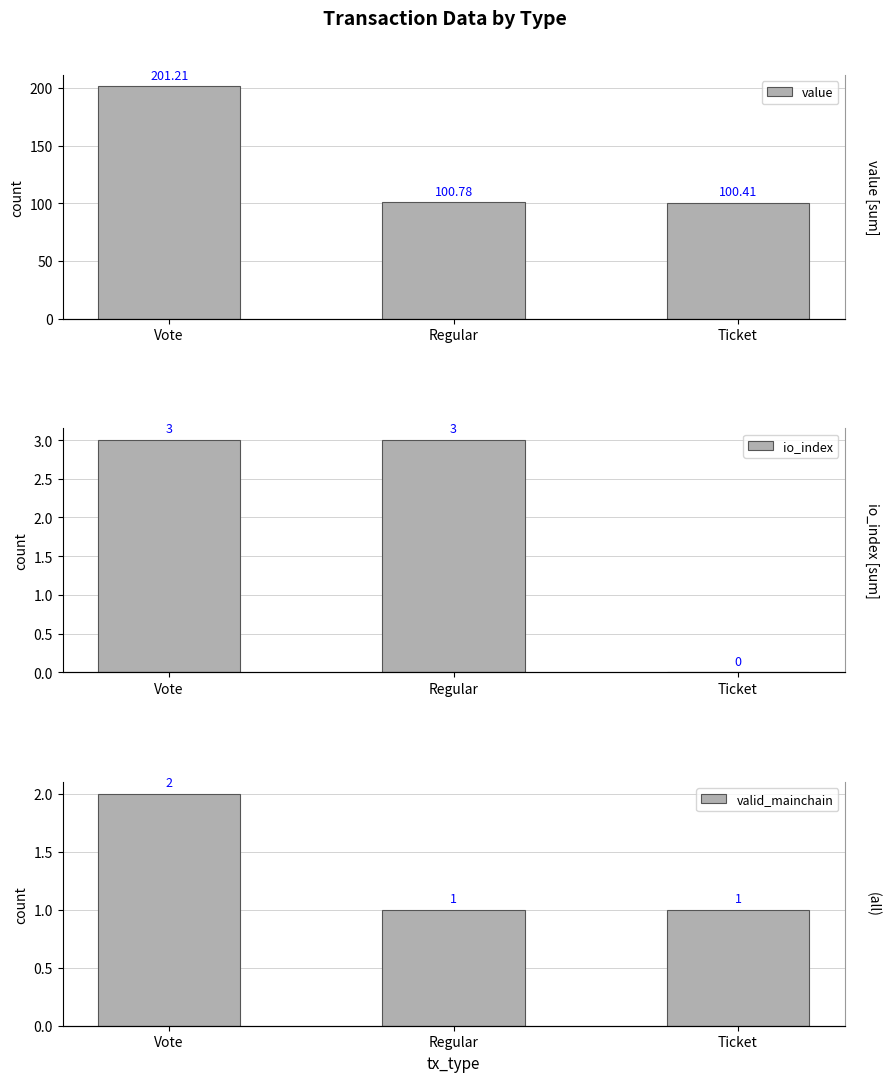

The io_index series shows 0.0 at Ticket. True or false?

True